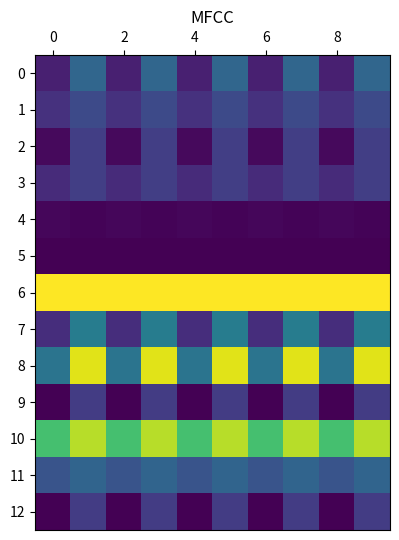

Which series has the largest range (max minus min)?

8